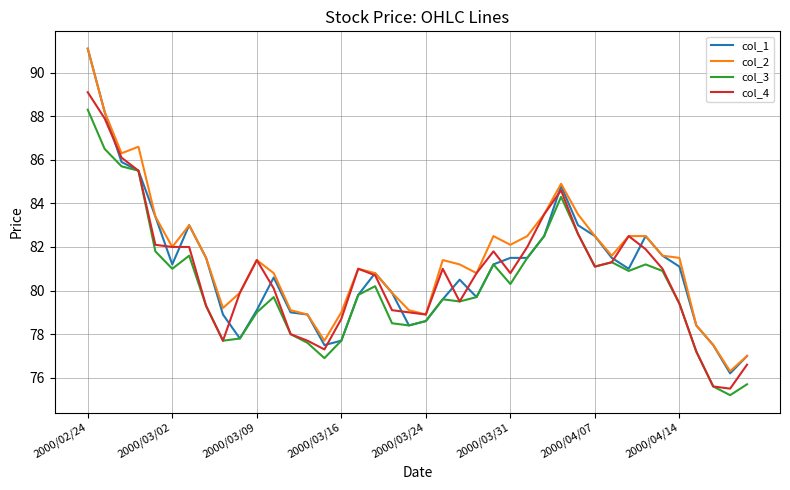

Which series has the widest spread of values?

col_1